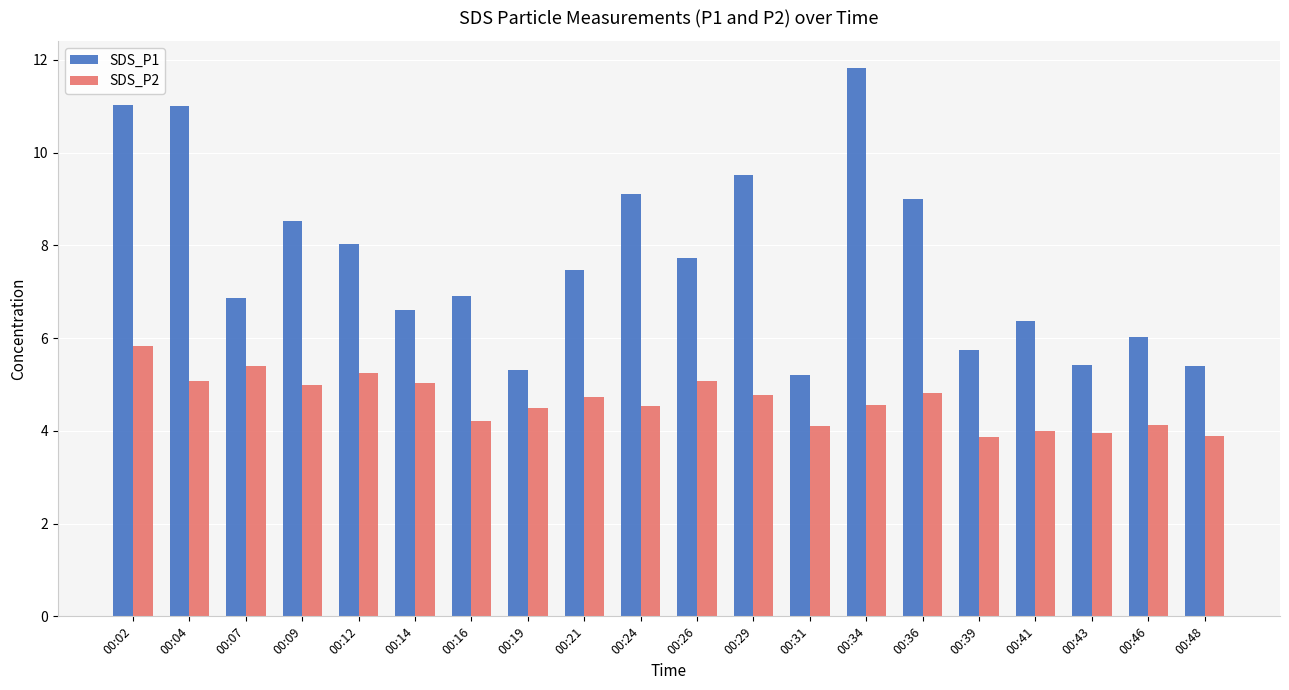

The SDS_P2 series shows 4.8 at 00:36. True or false?

True